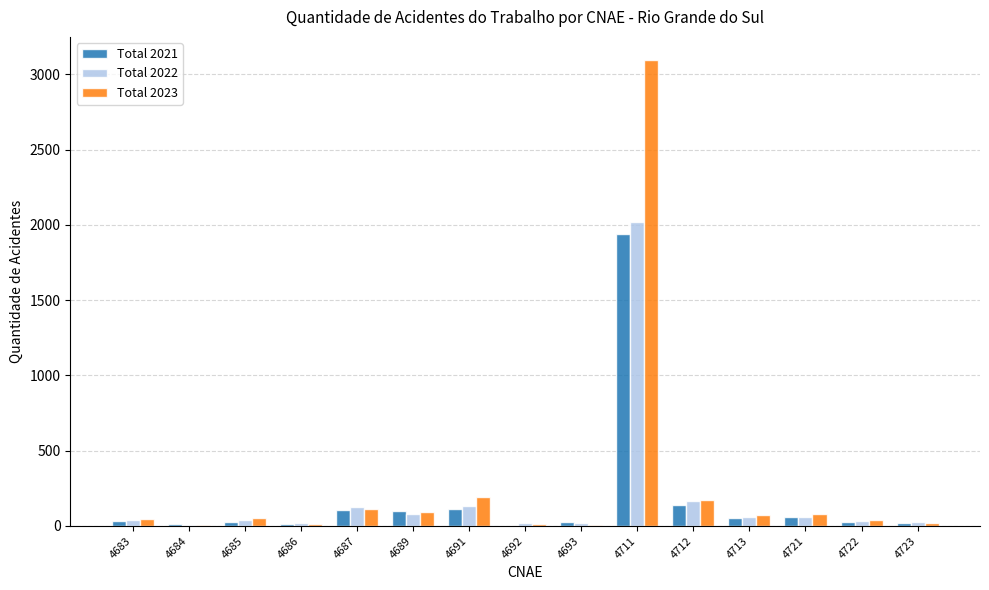

How many groups of bars are there?

15